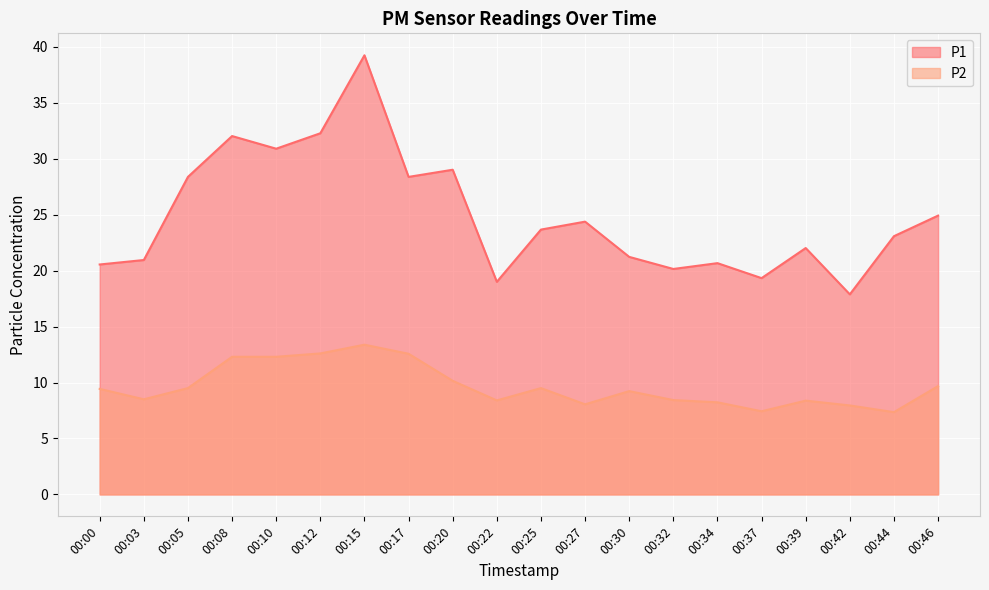

How many series are shown in this chart?

2